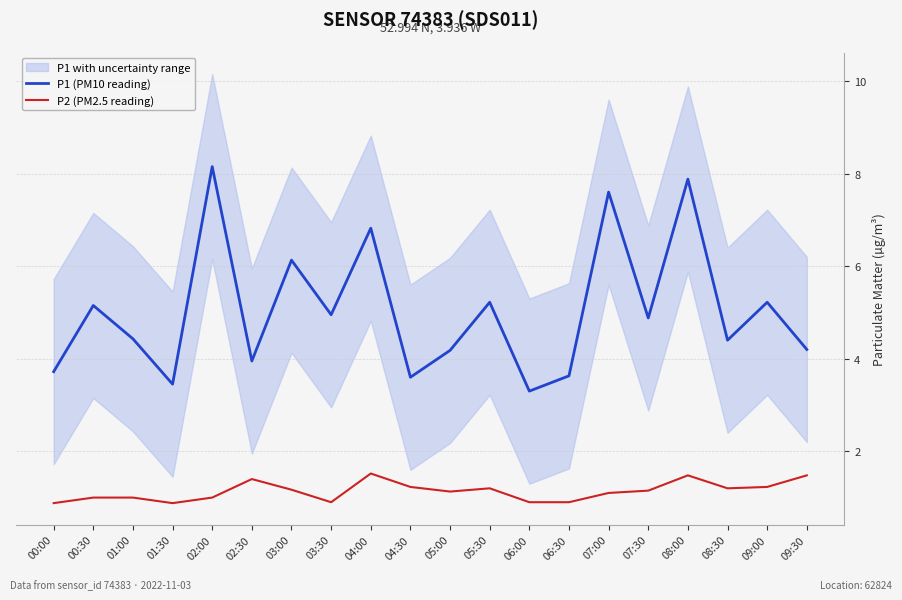

What is the sum of the P2 (PM2.5 reading) values at 03:30 and 00:30?

1.9